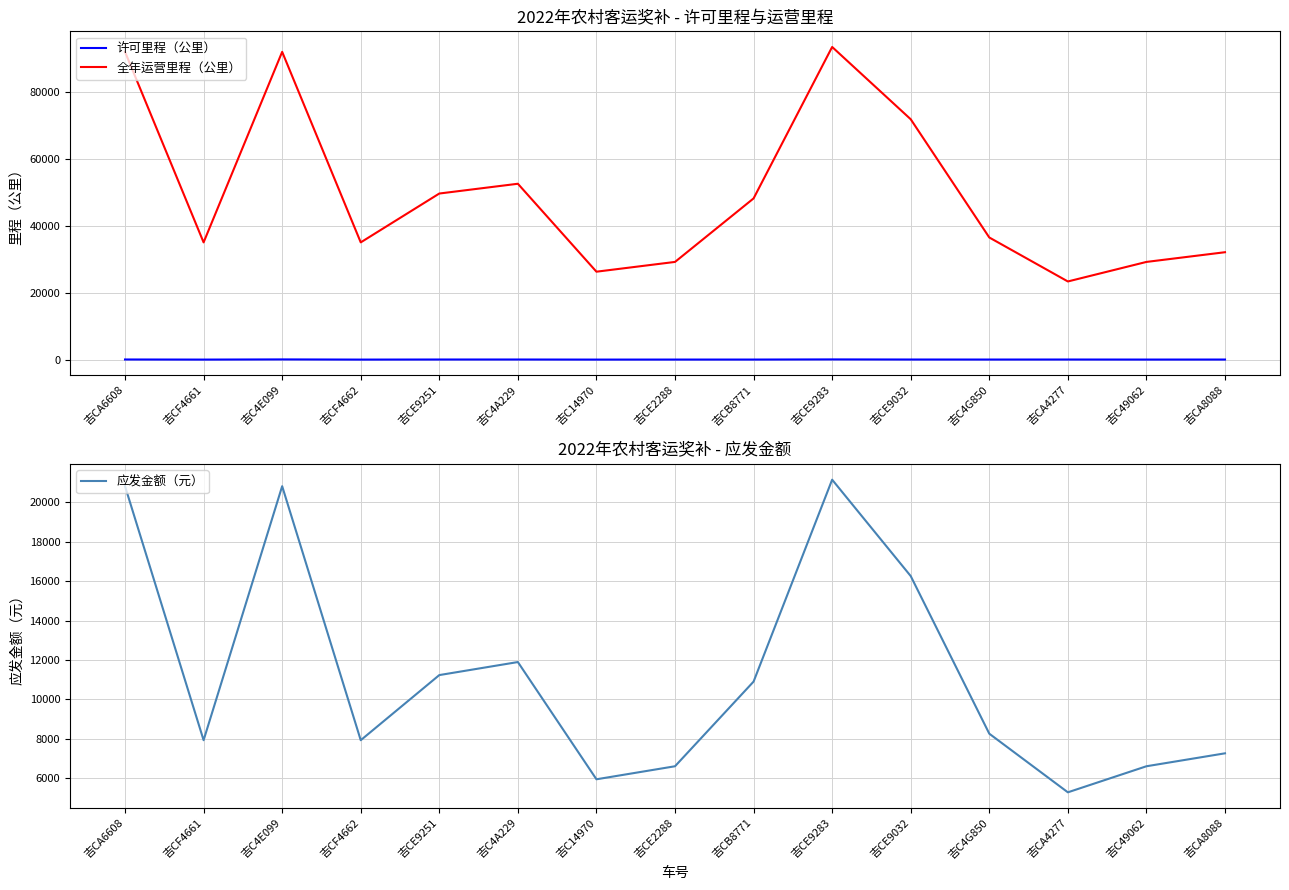

Does the chart display data point markers on the line(s)?

No